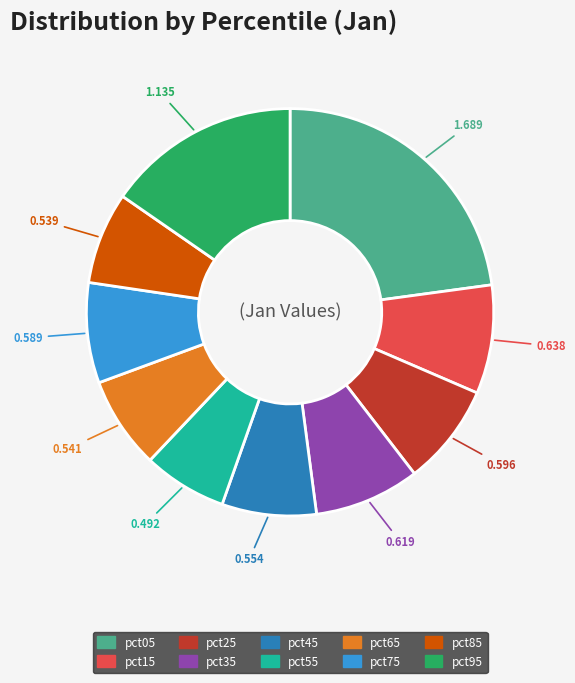

True or false: pct75 accounts for 16% of the total.

False